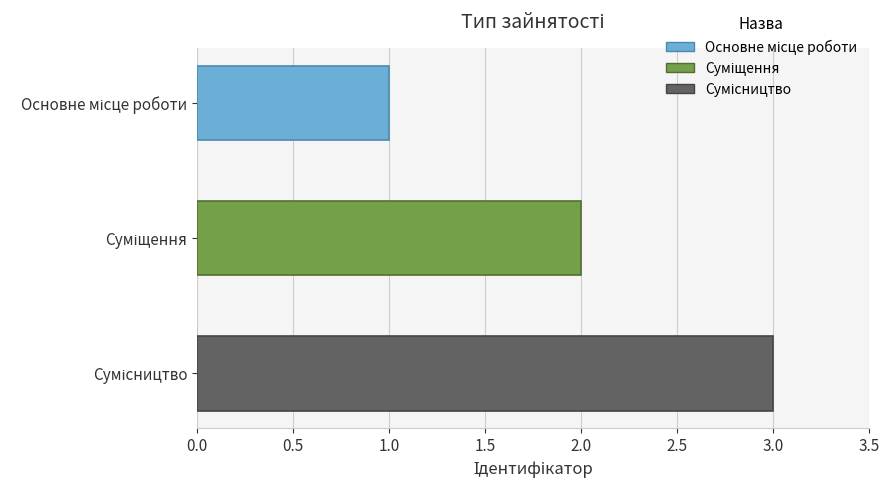

What is the sum of all values?

6